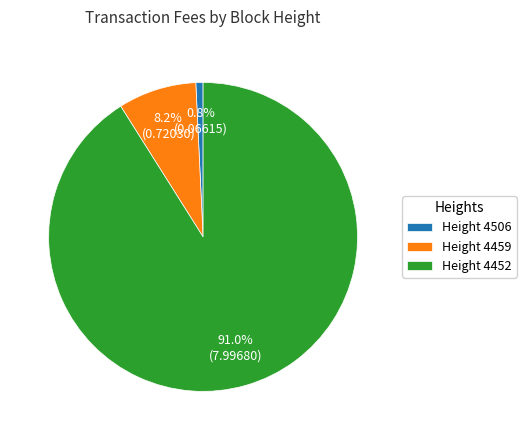

Which slice is the smallest?

Height 4506